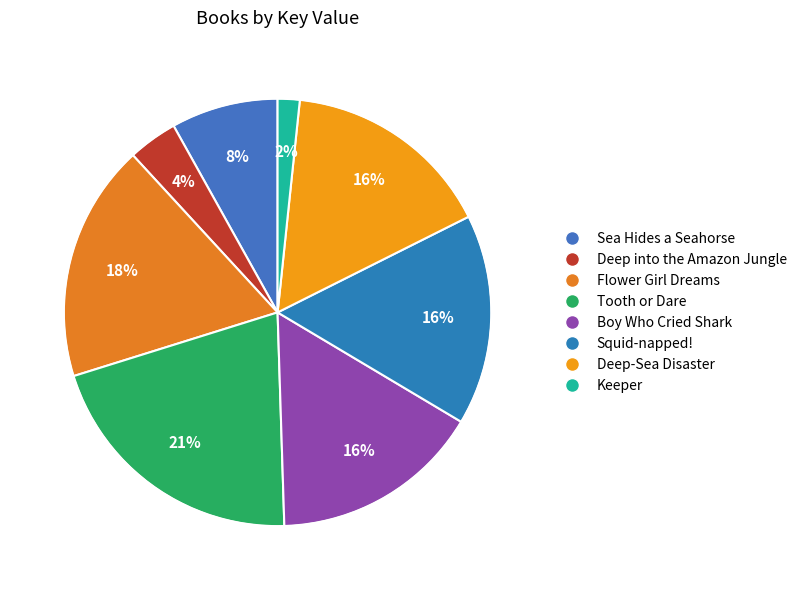

Count the number of slices in the pie.

8